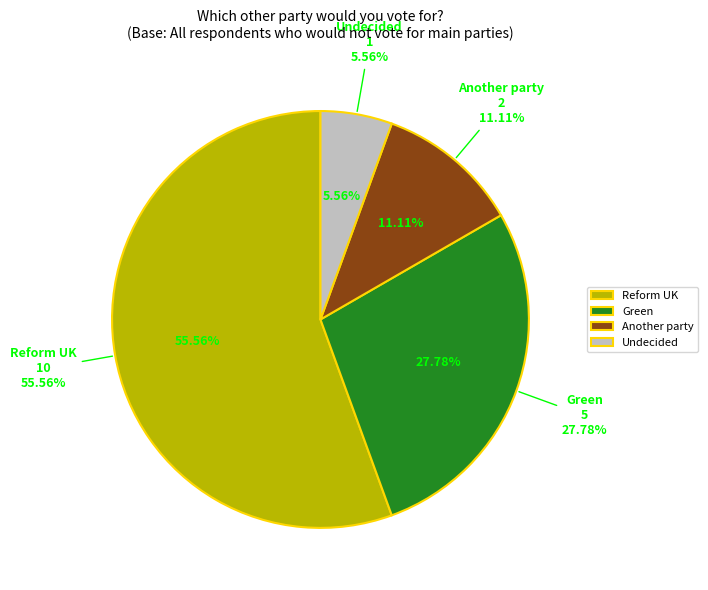

Which category accounts for the majority?

Reform UK